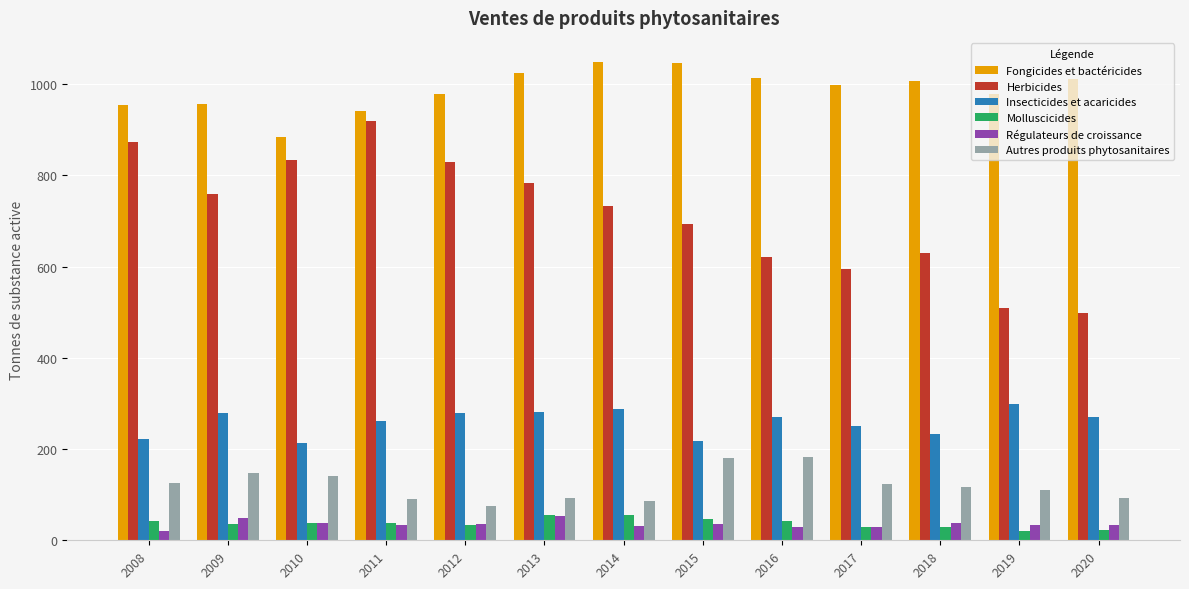

How many data points does each series have?

13